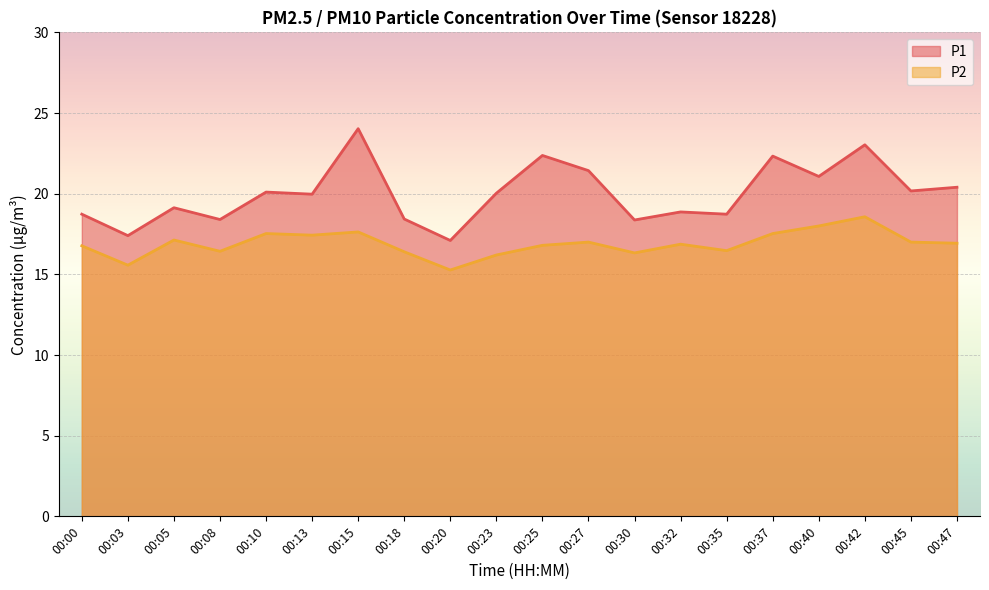

What is the spread (max minus min) of values at 00:03?

1.8